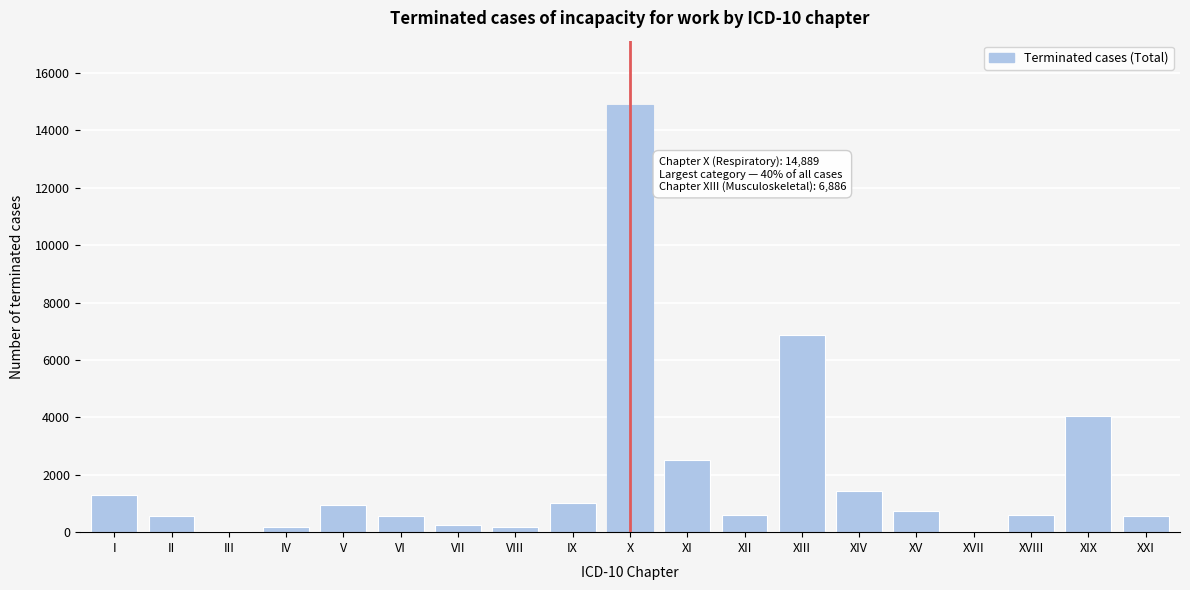

The chart shows a value of 1704 at IX. True or false?

False